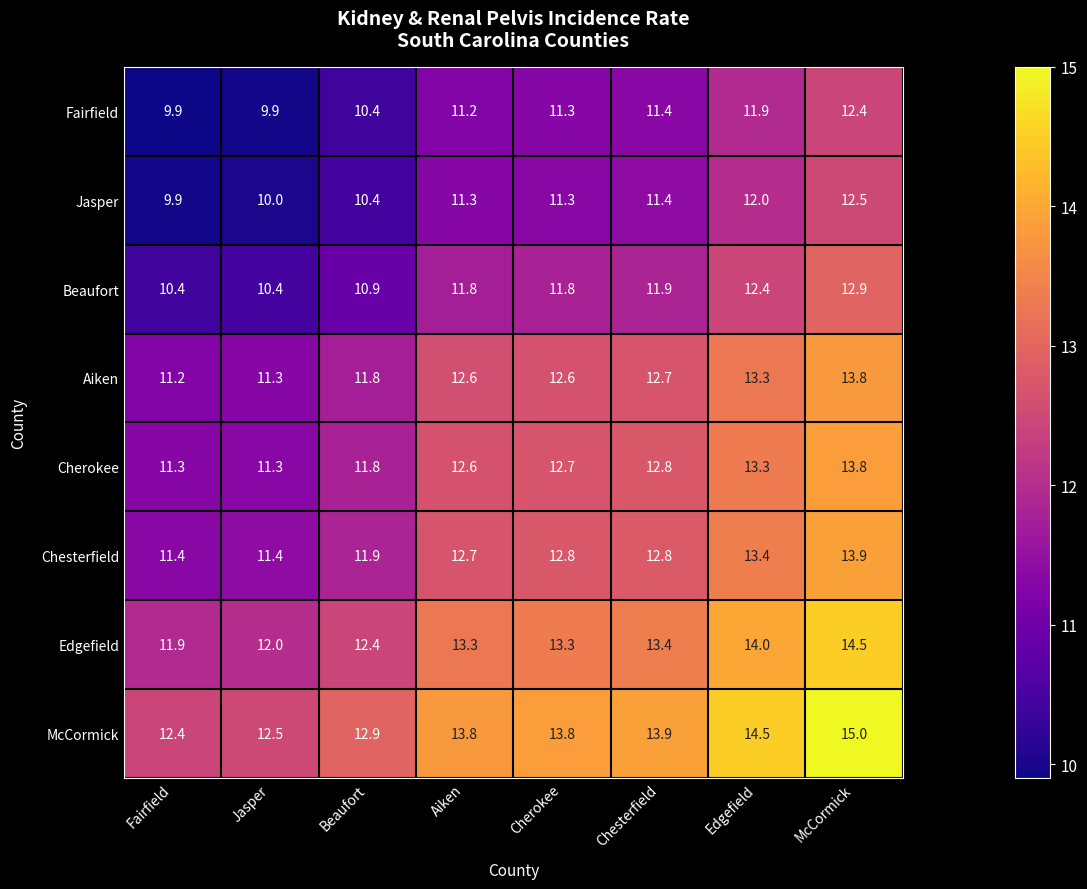

What is the maximum value for Fairfield?

12.4